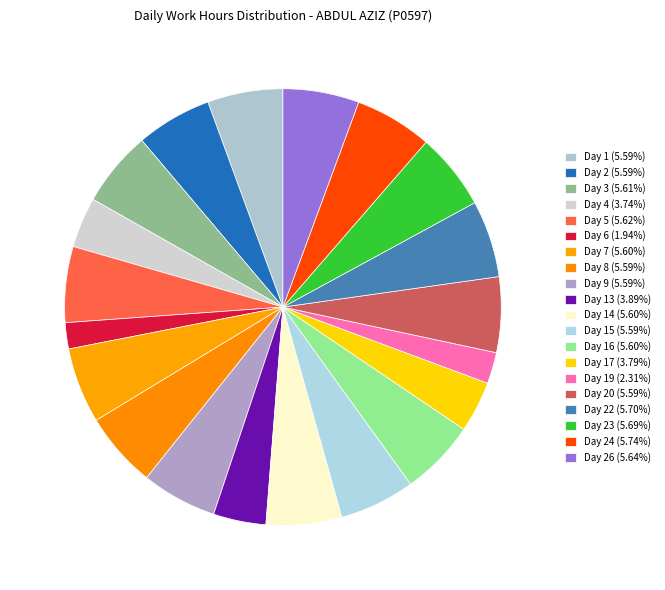

Count the number of slices in the pie.

20